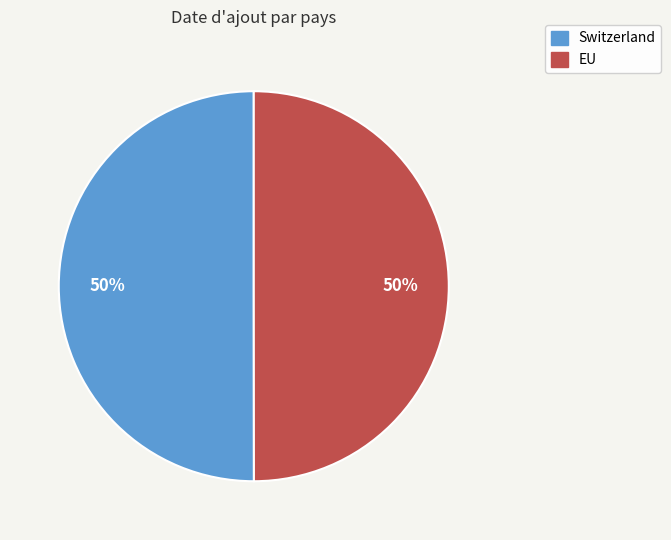

Is it true that EU is 42% of the pie?

False